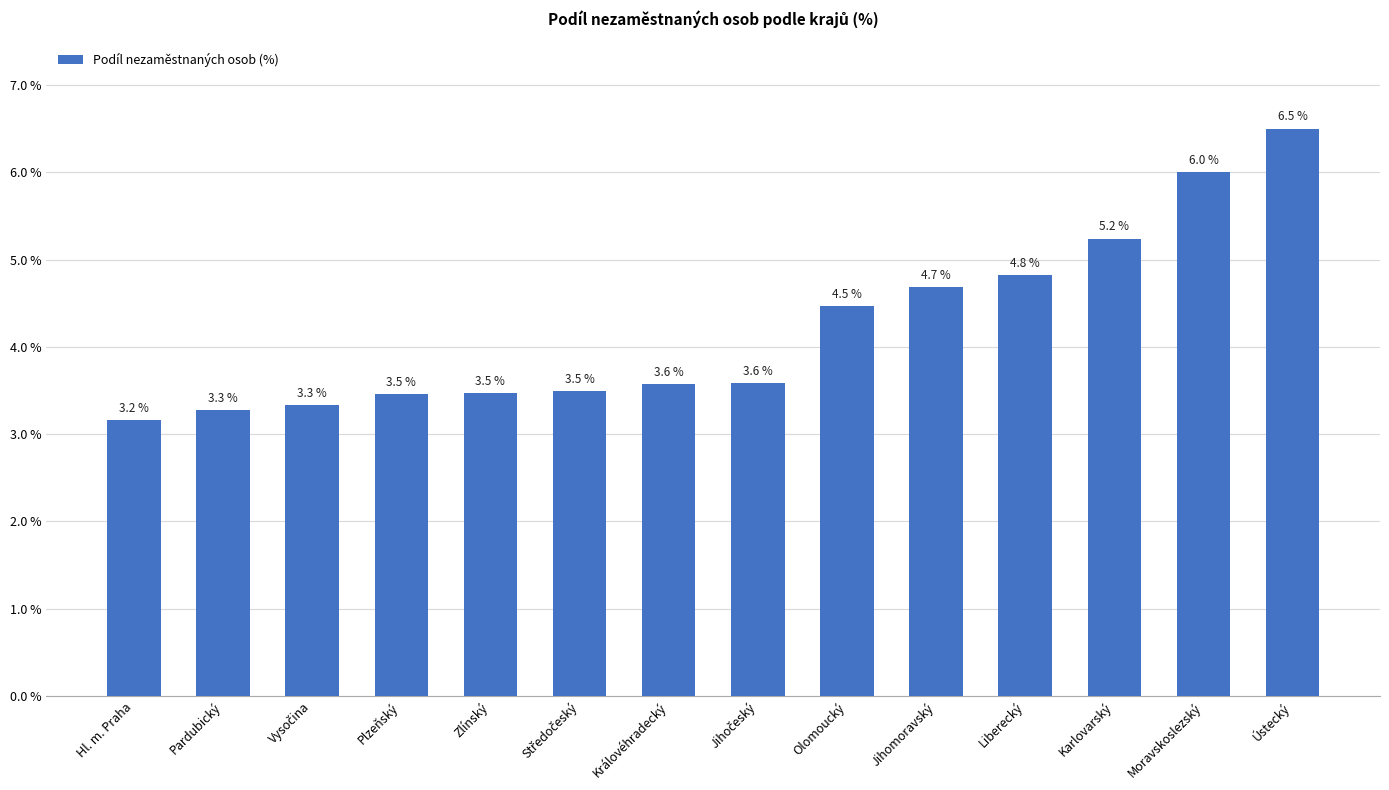

What is the sum of the values at Olomoucký and Plzeňský?

7.9